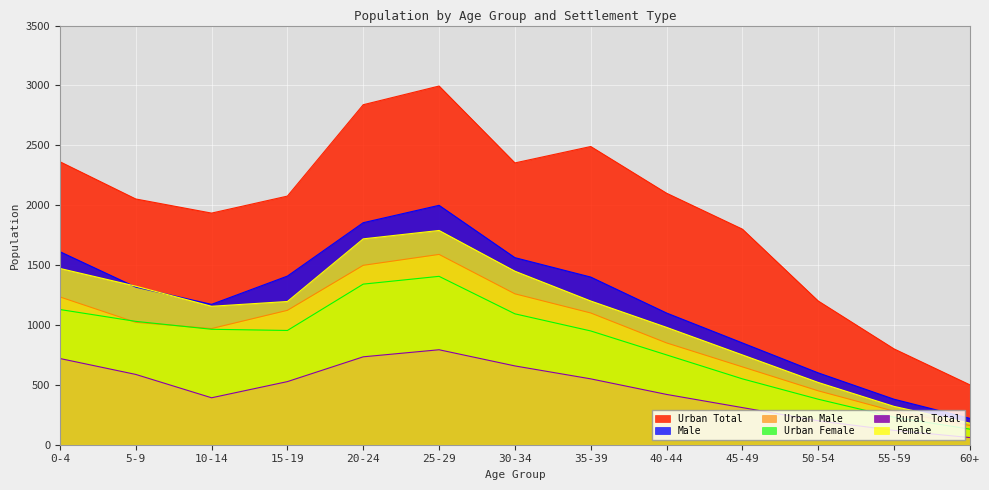

How many lines are shown in the chart?

6